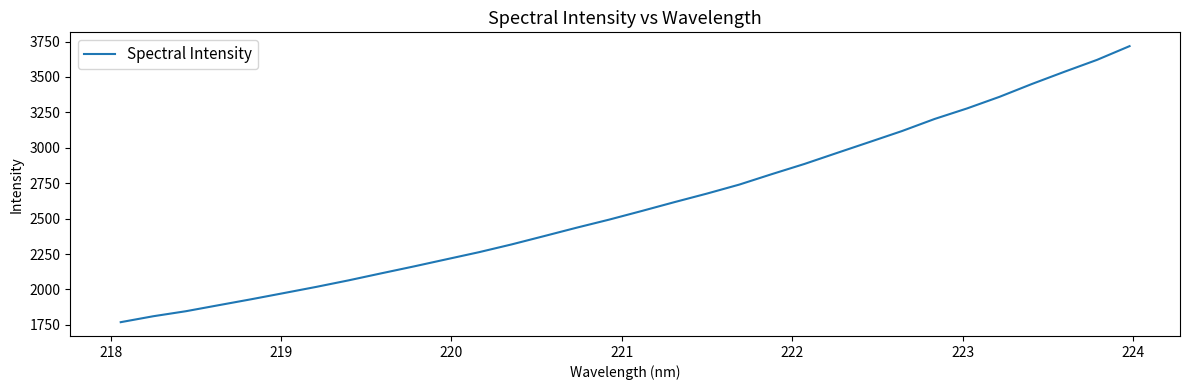

What is the smallest value displayed?

1768.8